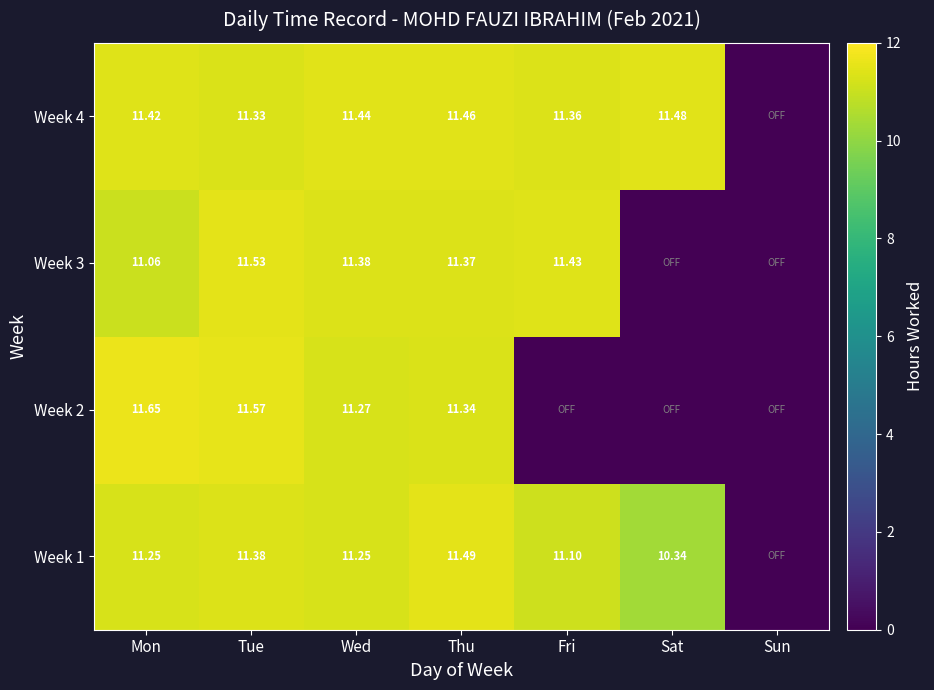

Is the value of Week 3 at Wed greater than the value of Week 1 at Mon?

Yes